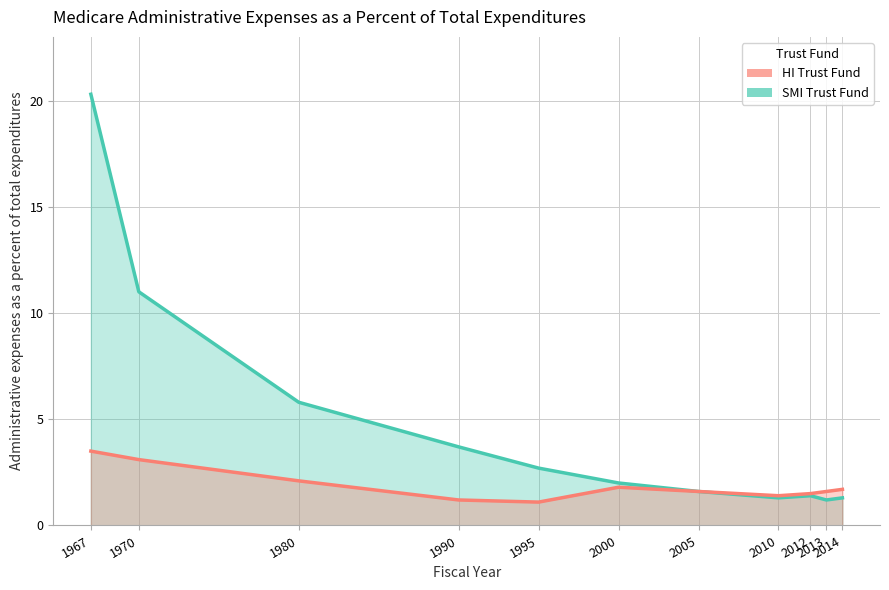

Between 2014 and 1980, which is larger?

1980